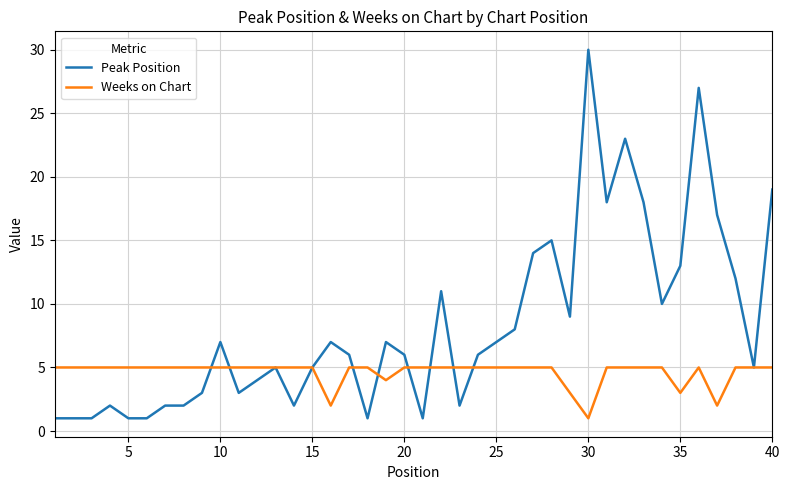

Which series has the widest spread of values?

Peak Position